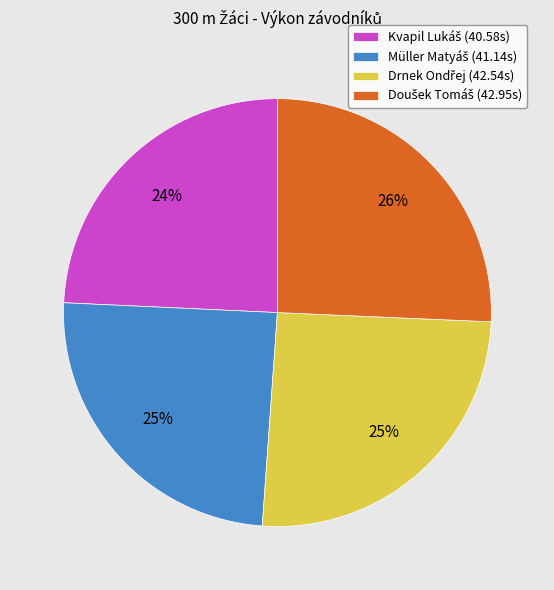

Is there a majority slice in this chart?

No